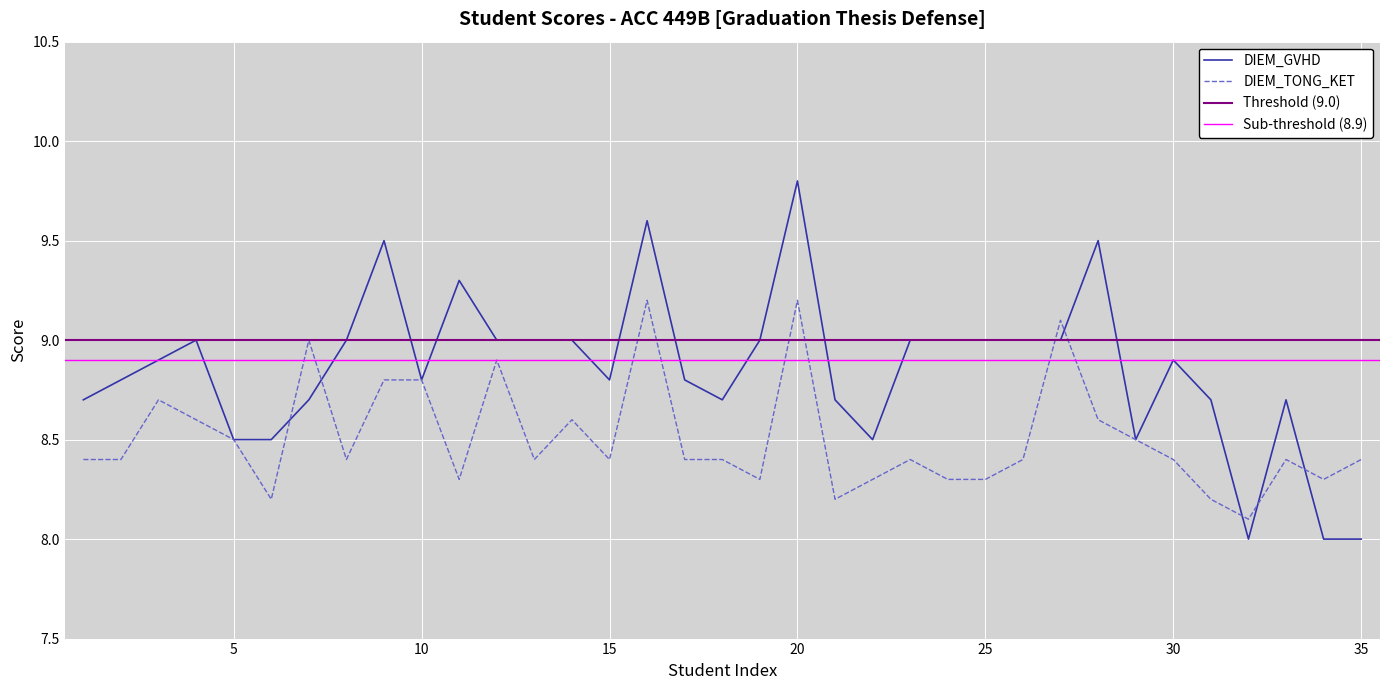

Which label corresponds to the smallest value in the chart?

32